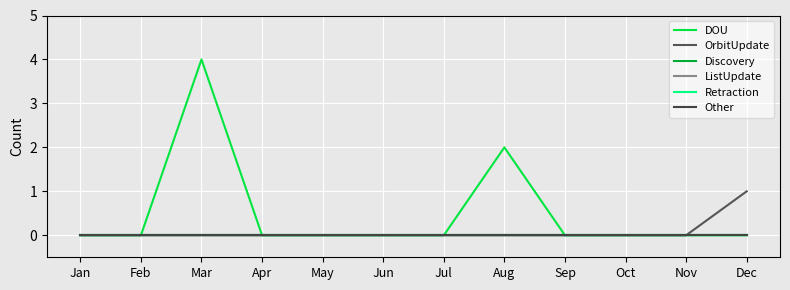

Does the chart display data point markers on the line(s)?

No